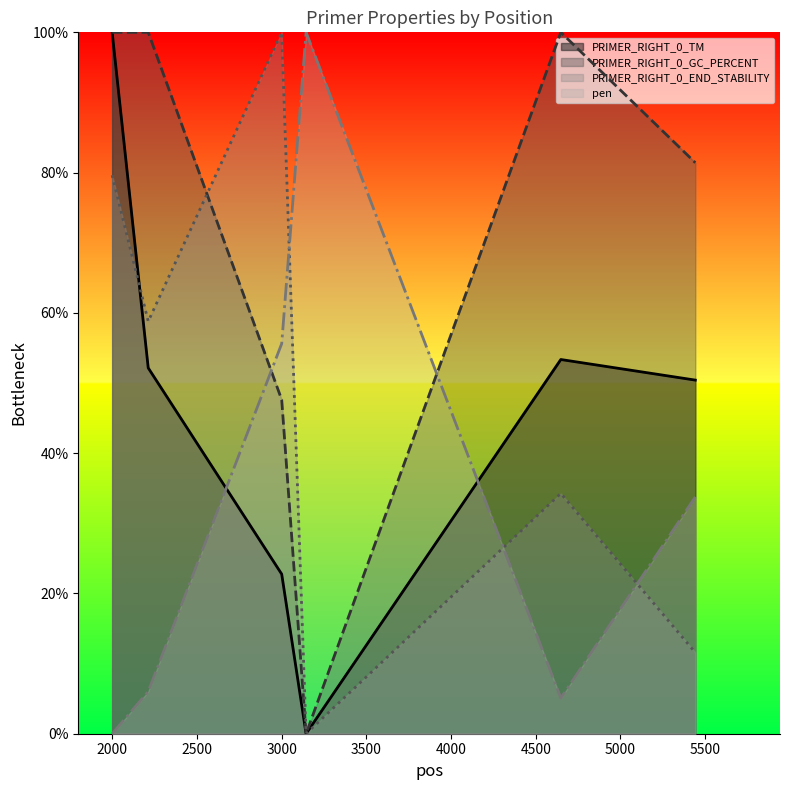

Where does the pen series first go above 33?

3000